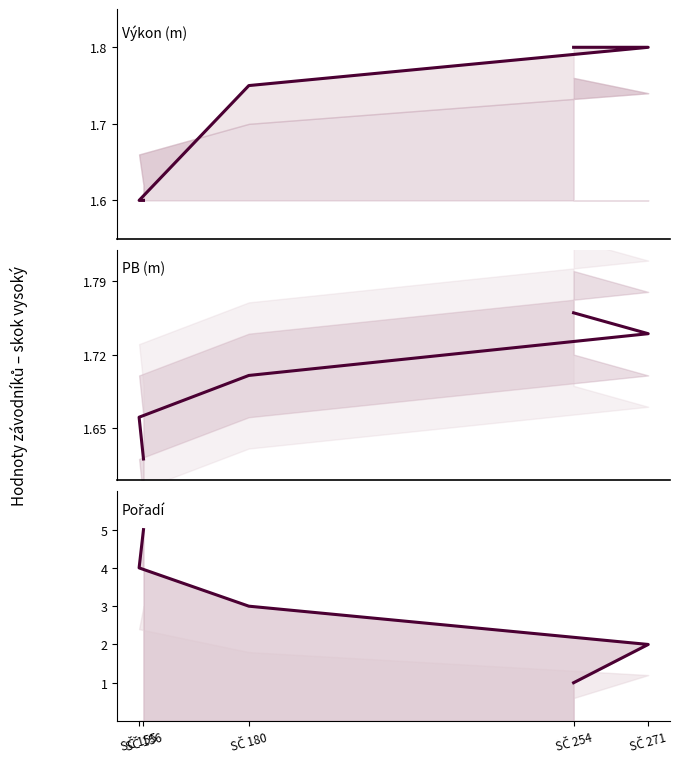

What value does the Pořadí series have at SČ 180?

3.0